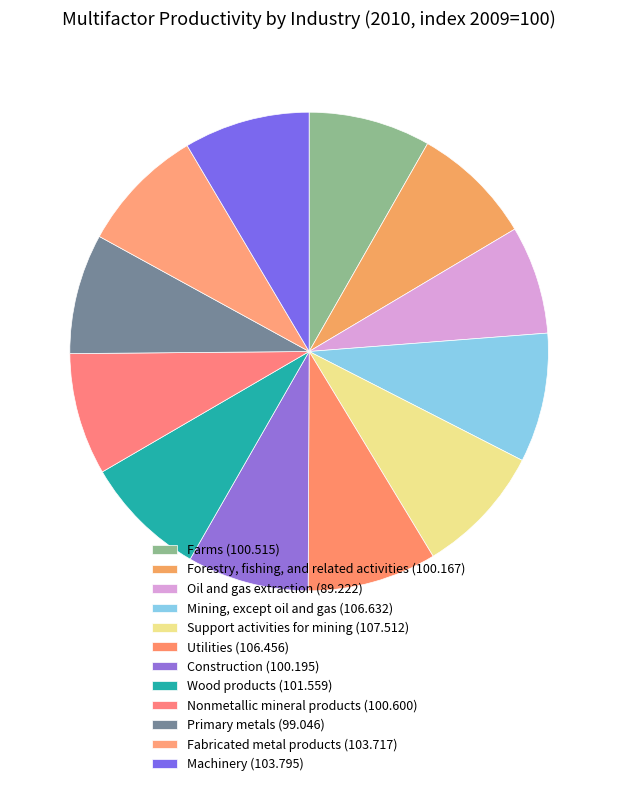

Does Primary metals account for over 50% of the chart?

No